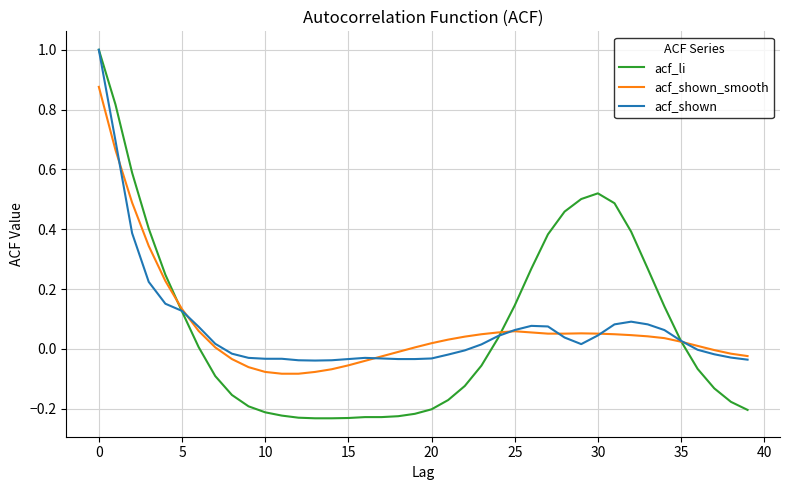

Which series has the widest spread of values?

acf_li